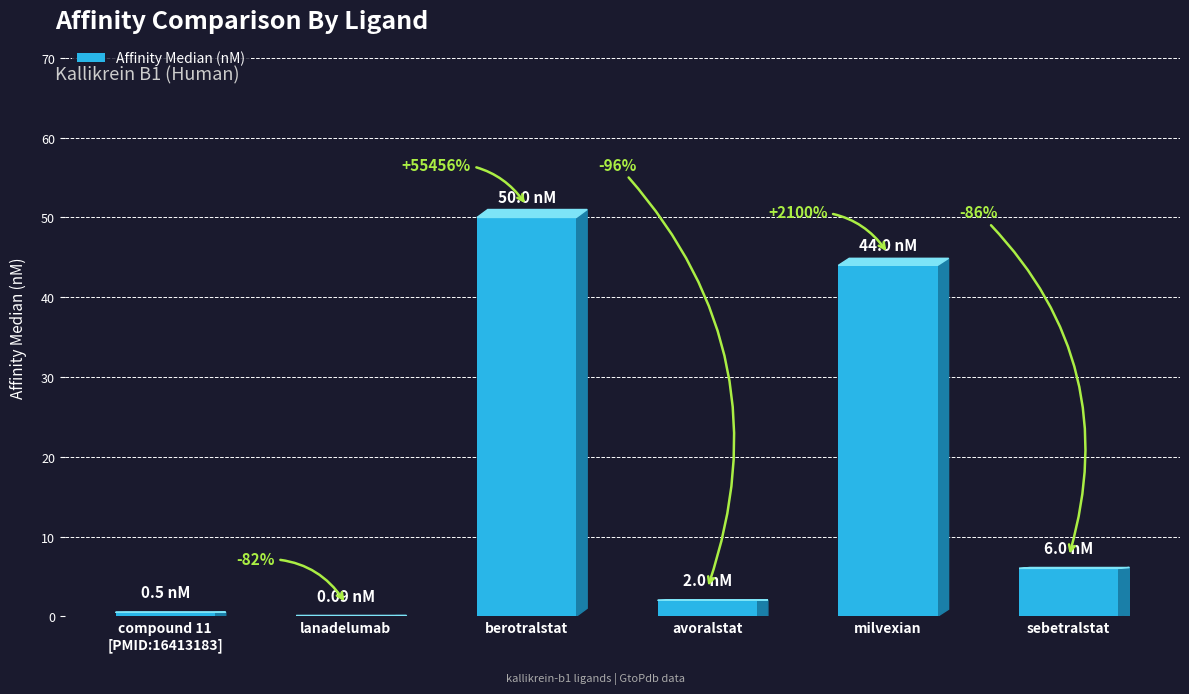

List the labels in order of value, smallest first.

lanadelumab, compound 11
[PMID:16413183], avoralstat, sebetralstat, milvexian, berotralstat